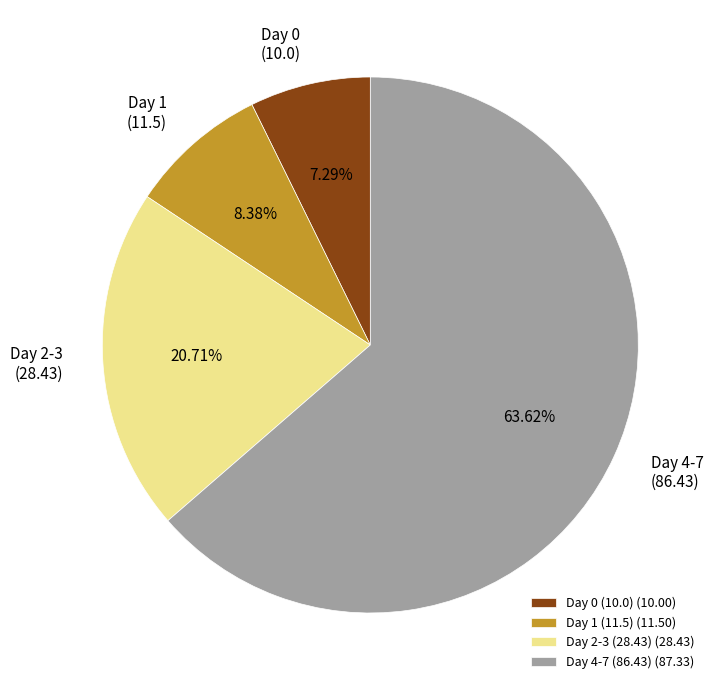

Approximately how many times larger is the value at Day 2-3 (28.43) (28.43) compared to Day 4-7 (86.43) (87.33)?

0.3